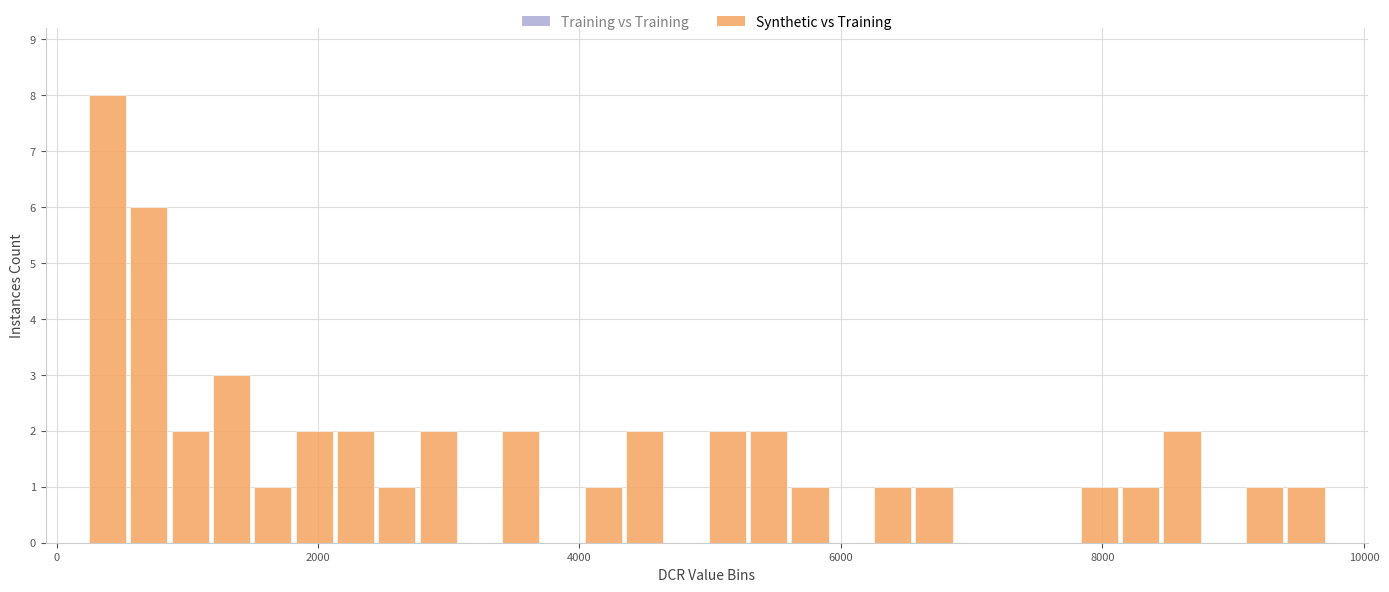

Around what value on the x-axis is the tallest bar? Give the approximate position of its centre, as read against the axis.

400